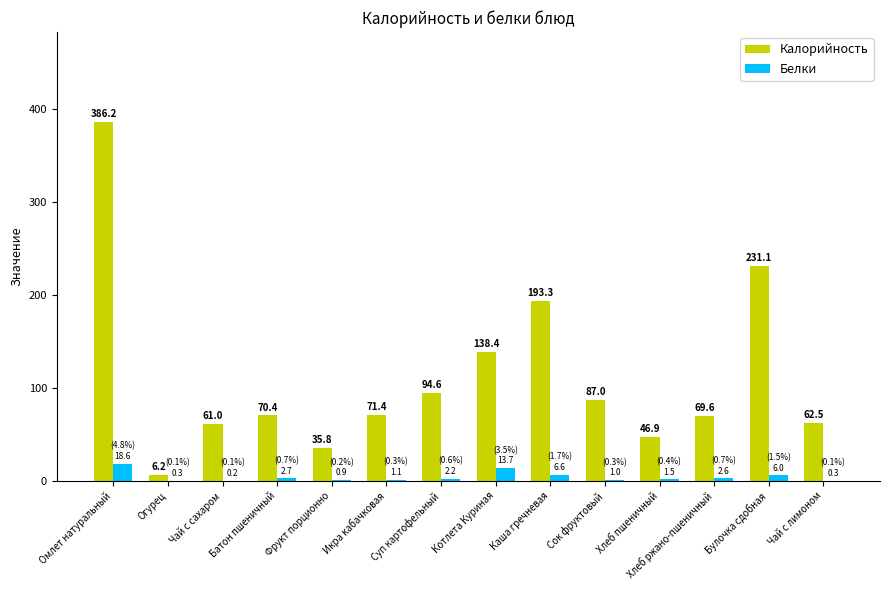

Which series changed the most between Омлет натуральный and Фрукт порционно?

Калорийность